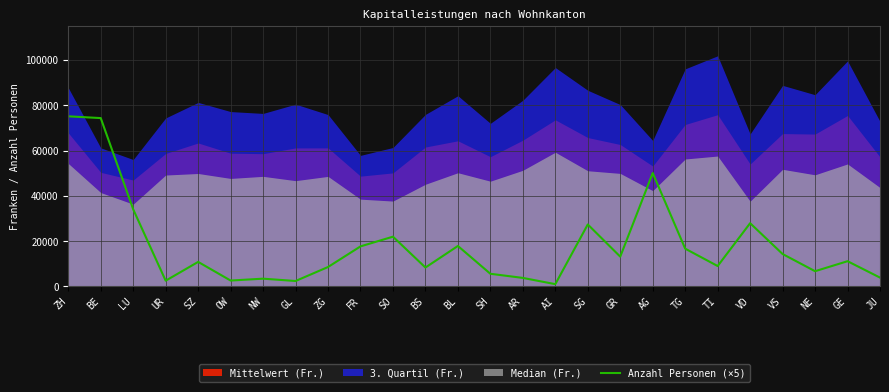

Does the chart have visible grid lines?

Yes